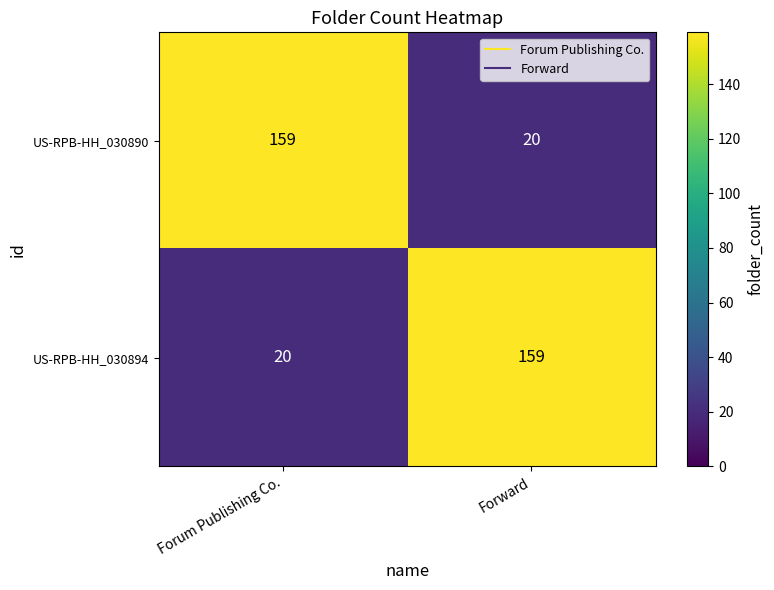

Is it true that US-RPB-HH_030894 equals 26 at Forum Publishing Co.?

False